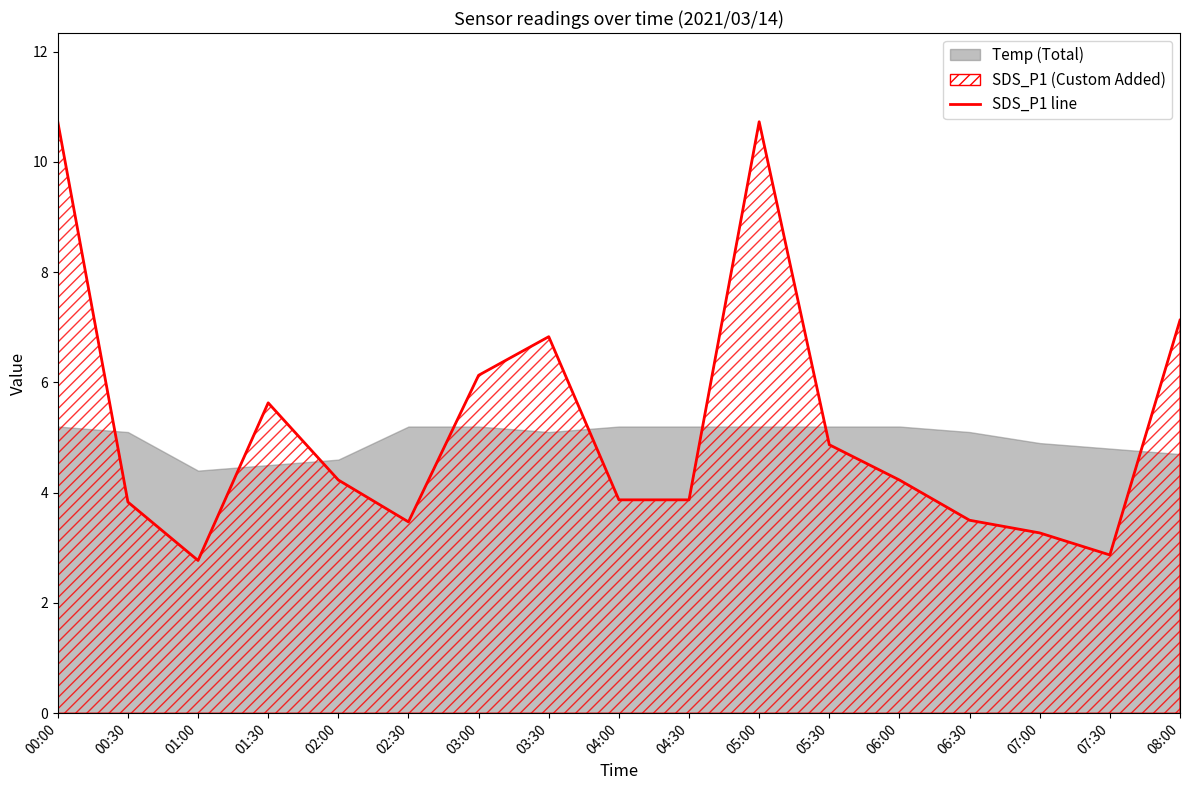

What is the smallest value displayed?

2.8